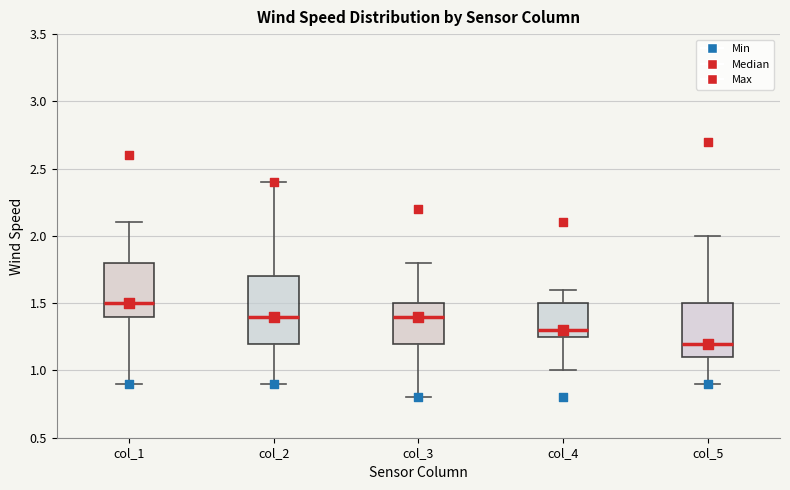

Where does the median line of the box for col_3 sit on the y-axis? The values are not printed on the chart, so give them approximately, as read against the axis.

1.40